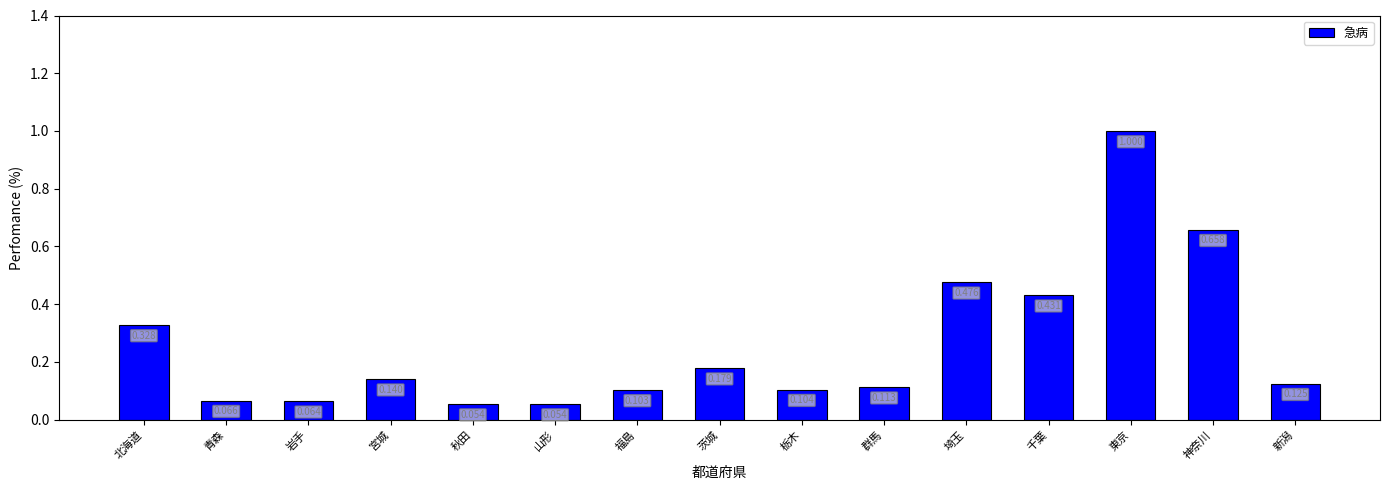

Which label corresponds to the largest value in the chart?

東京